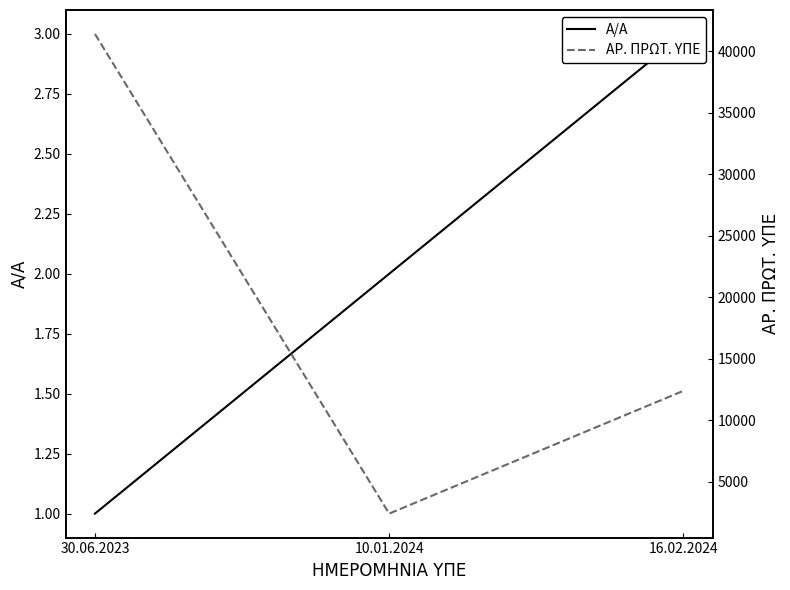

What is the label of the 2nd point from the left?

10.01.2024